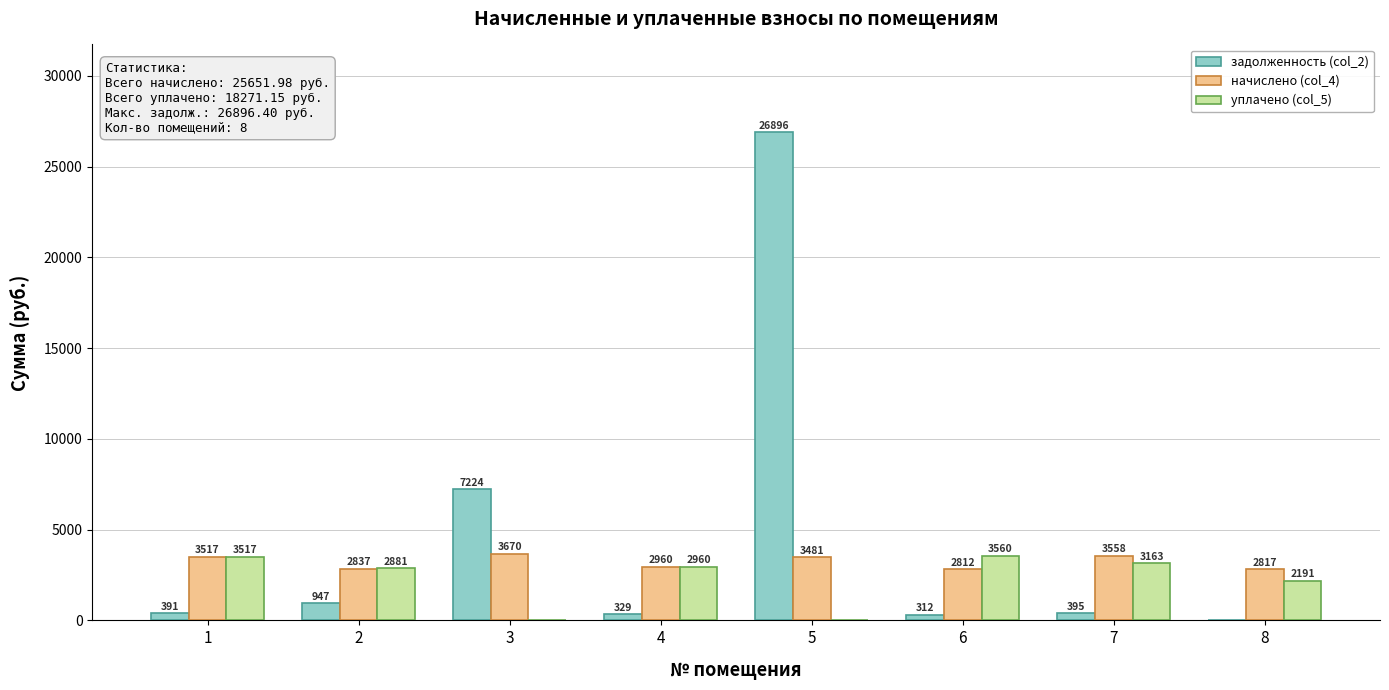

Where is уплачено (col_5) nearest to the value 1779?

8